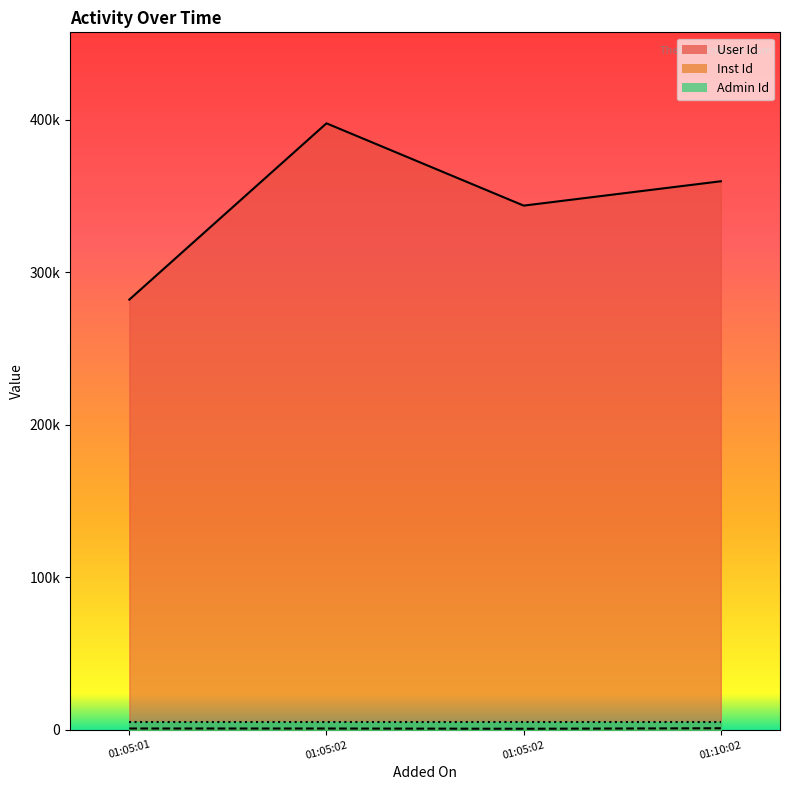

Rank the categories by User Id value from highest to lowest.

01:05:02, 01:10:02, 01:05:02, 01:05:01